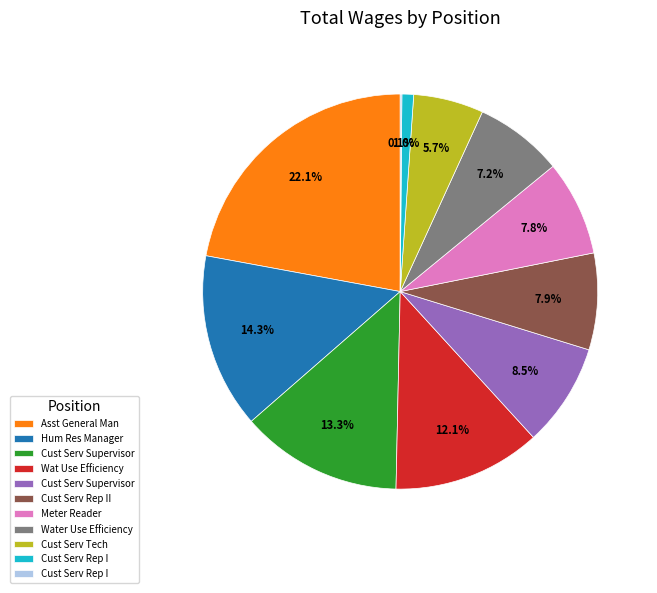

Does any single category account for the majority?

No